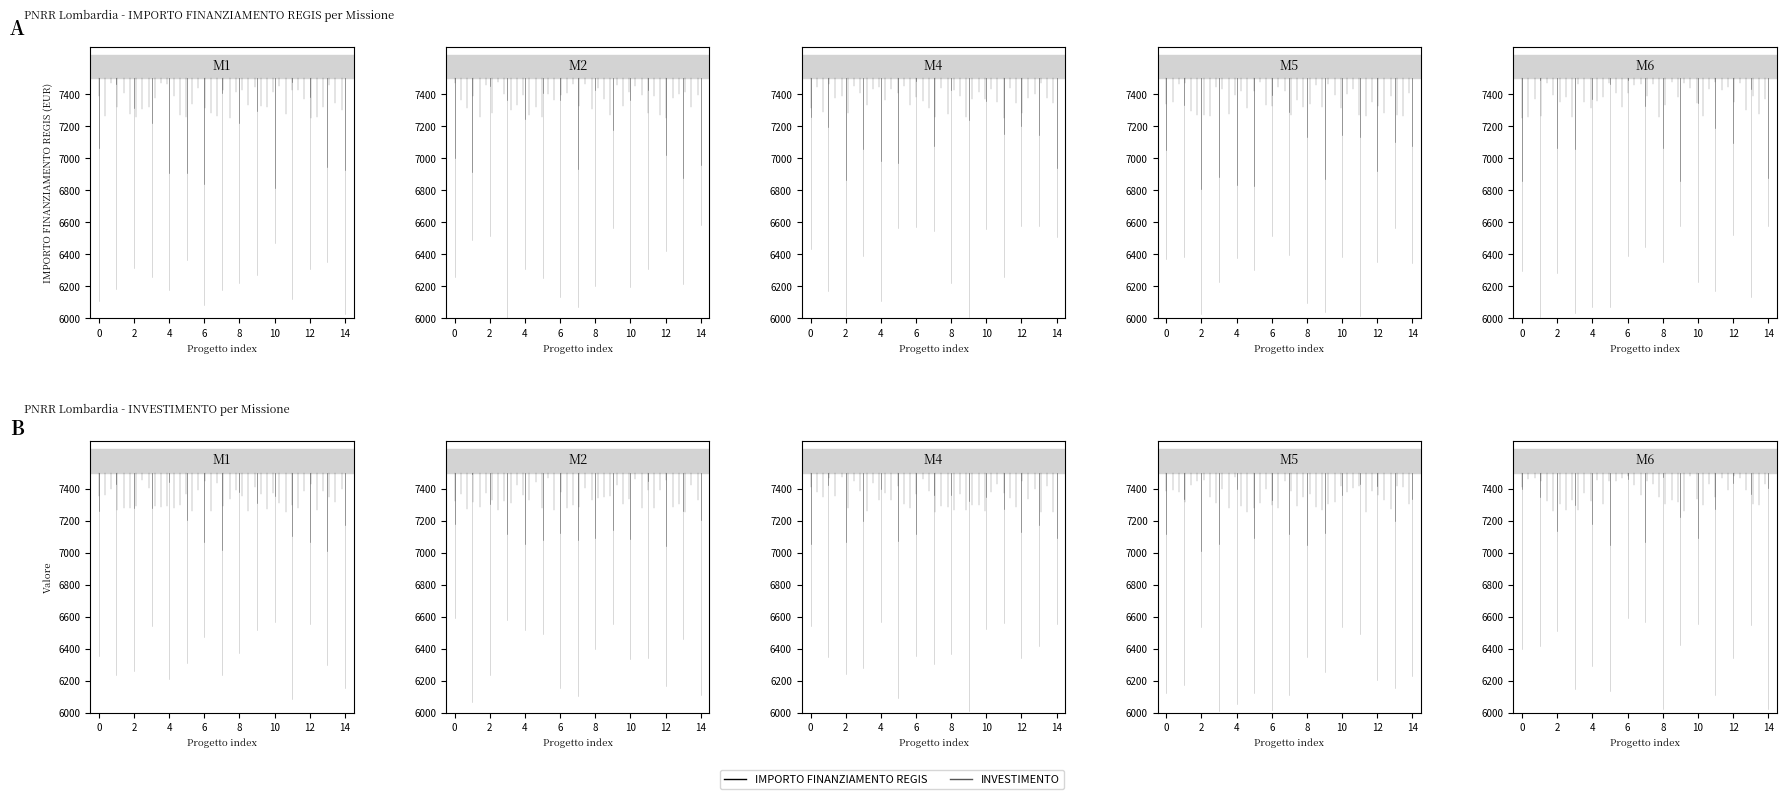

What is the difference between the maximum and minimum values in the INVESTIMENTO series?

1146.0